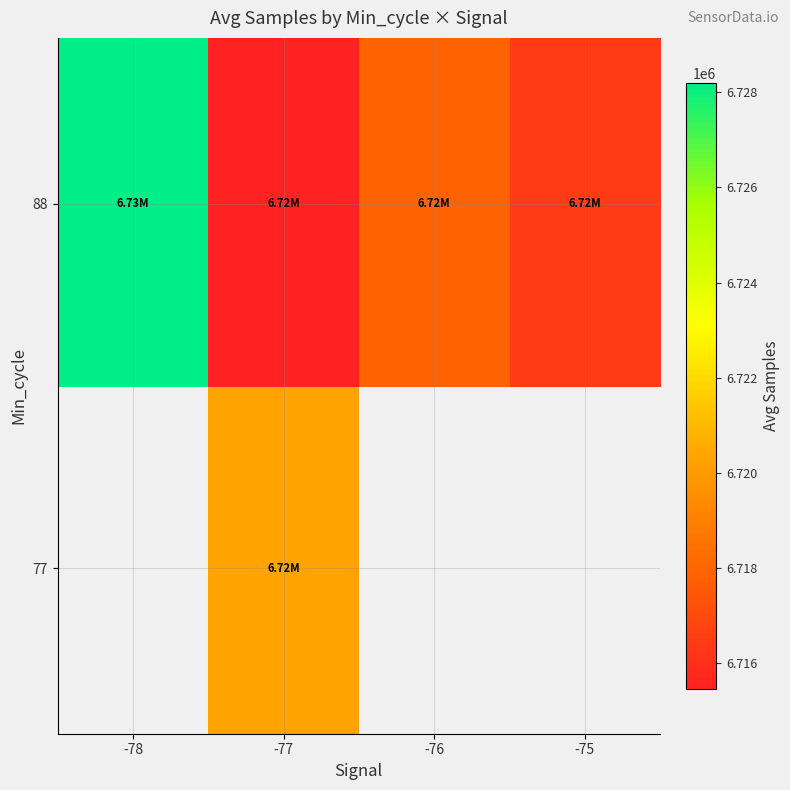

What is the smallest value displayed?

6715468.2